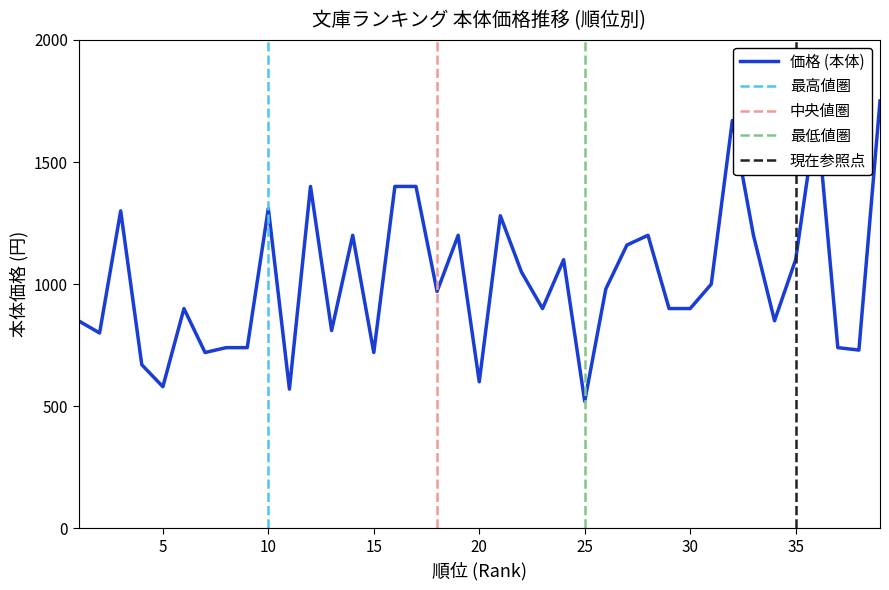

Rank the categories by value from highest to lowest.

39, 36, 32, 12, 16, 17, 10, 3, 21, 14, 19, 28, 33, 27, 24, 35, 22, 31, 26, 18, 6, 23, 29, 30, 1, 34, 13, 2, 8, 9, 37, 38, 7, 15, 4, 20, 5, 11, 25